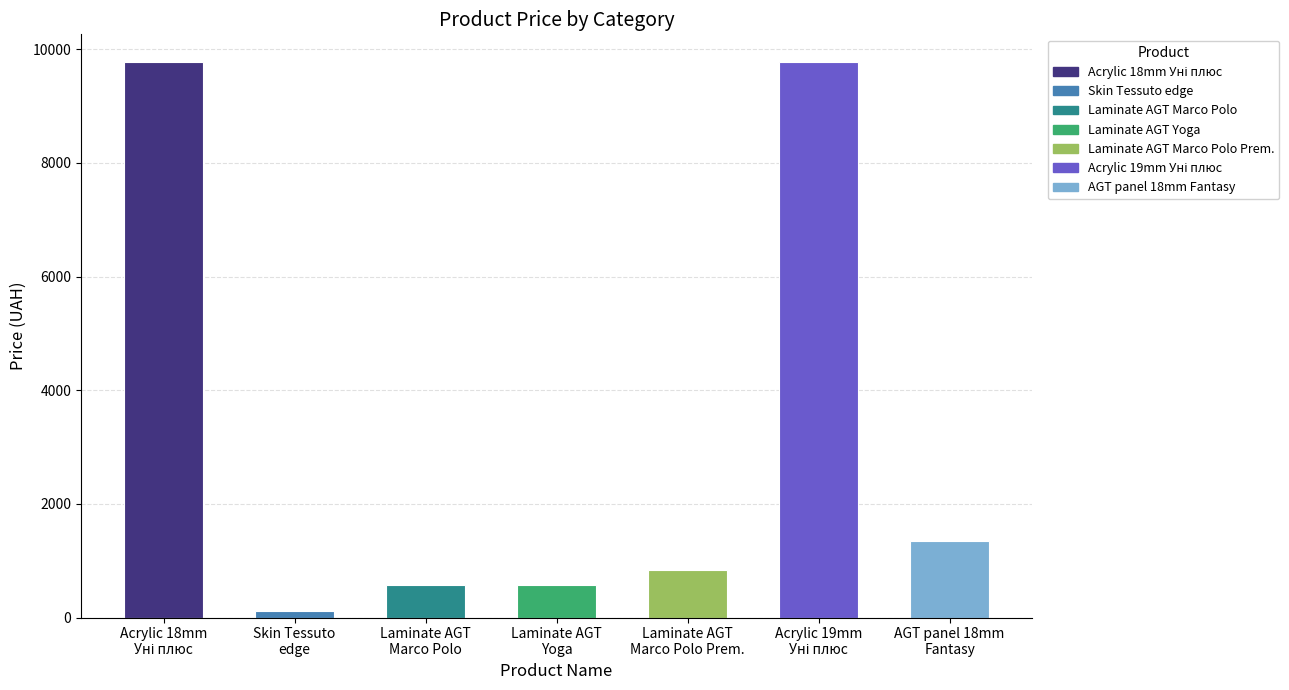

What is the value of the 1st bar from the left?

9775.5